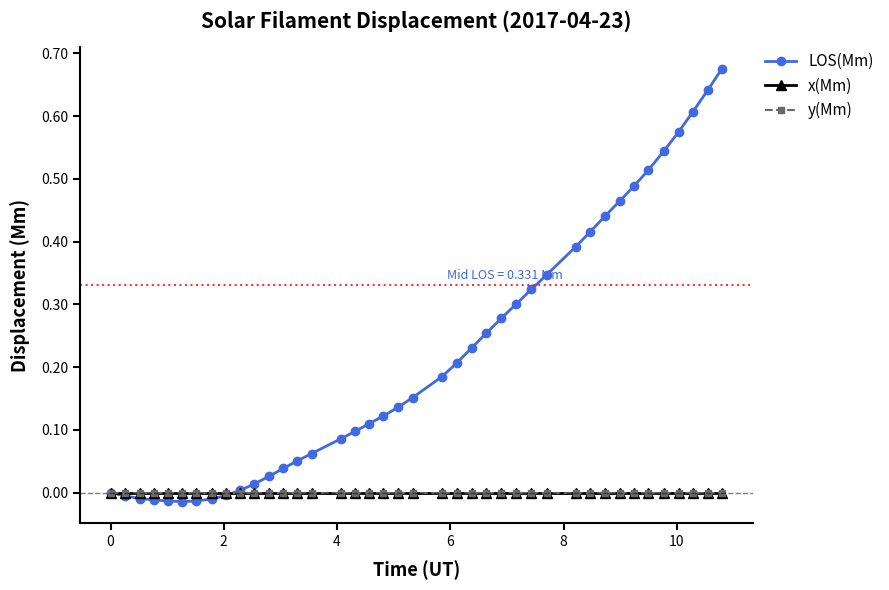

How many negative values does the LOS(Mm) series have?

8